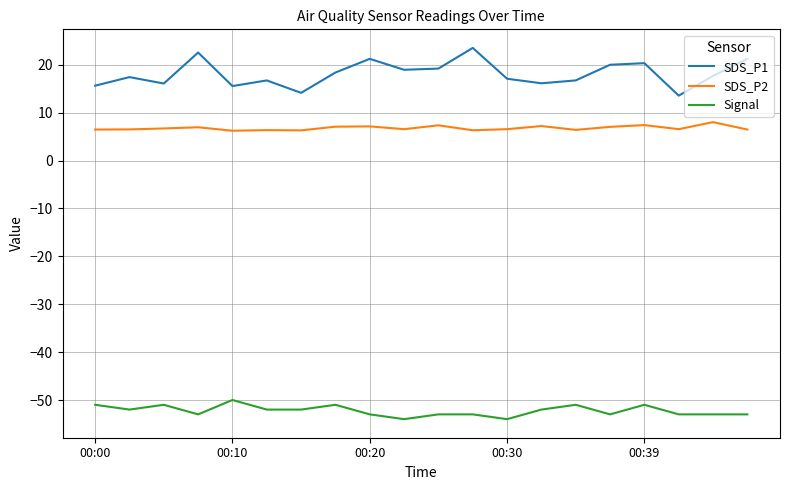

Which series has the largest range (max minus min)?

SDS_P1